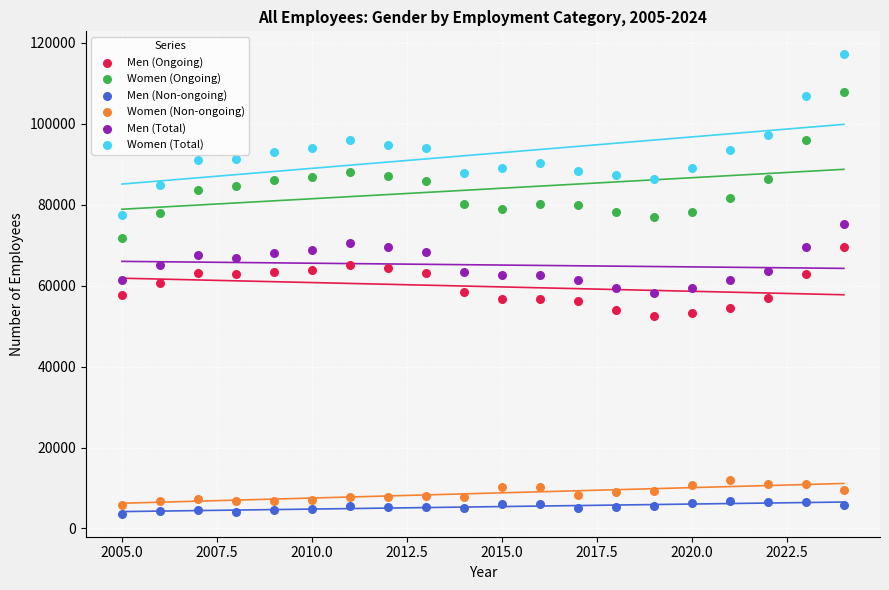

What are all the series names shown in the legend?

Men (Ongoing), Women (Ongoing), Men (Non-ongoing), Women (Non-ongoing), Men (Total), Women (Total)